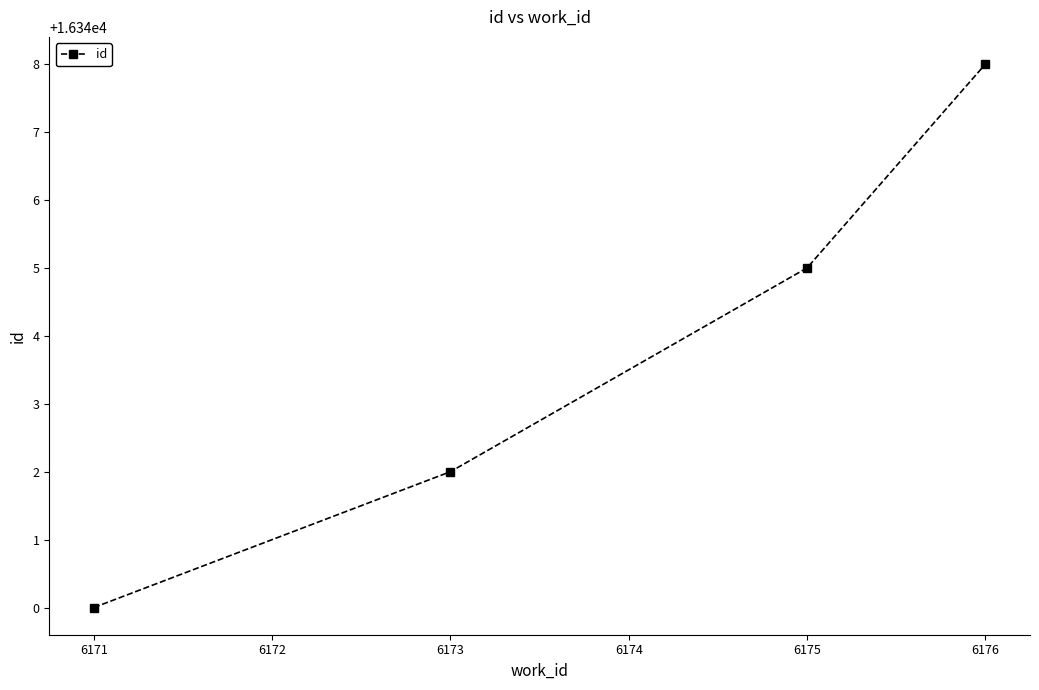

Is it true that the value at 6176 is 10528?

False